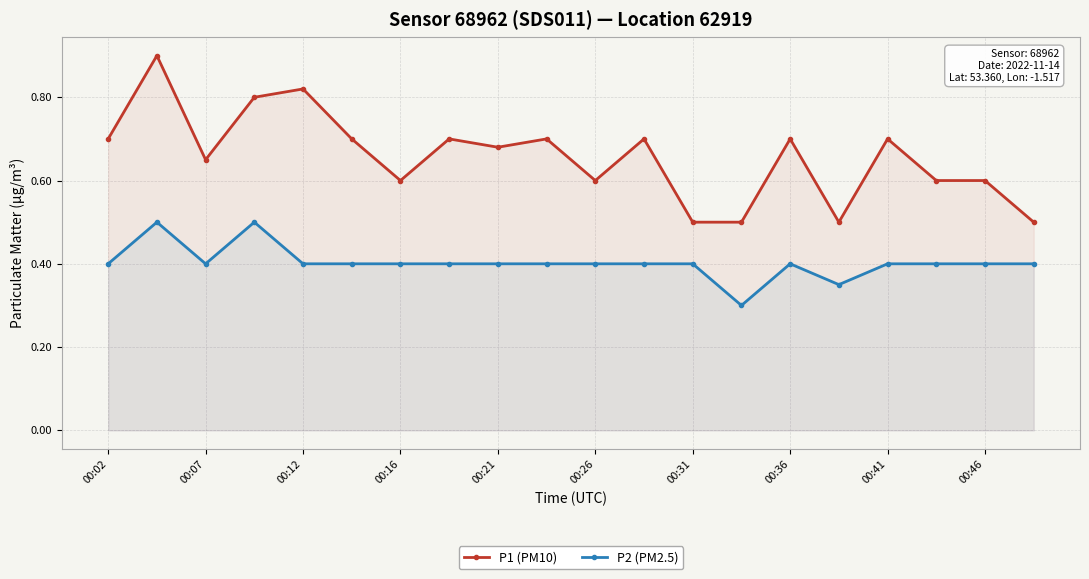

True or false: P2 (PM2.5) and P1 (PM10) intersect in this chart.

False